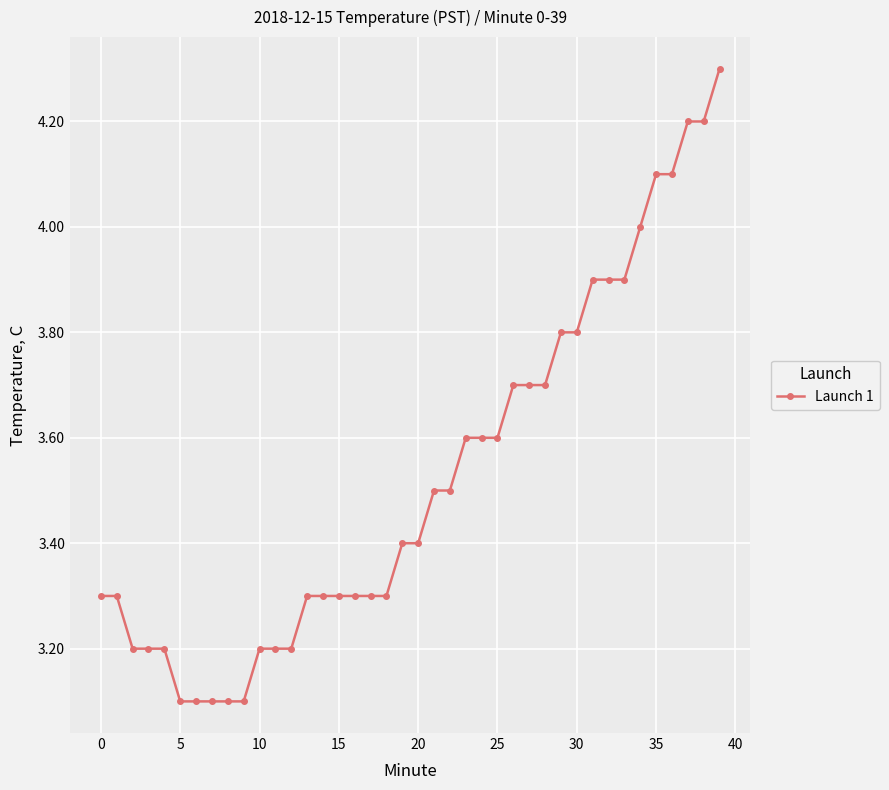

Reading right to left, transcribe all the data shown in this chart.

4.3	4.2	4.2	4.1	4.1	4.0	3.9	3.9	3.9	3.8	3.8	3.7	3.7	3.7	3.6	3.6	3.6	3.5	3.5	3.4	3.4	3.3	3.3	3.3	3.3	3.3	3.3	3.2	3.2	3.2	3.1	3.1	3.1	3.1	3.1	3.2	3.2	3.2	3.3	3.3